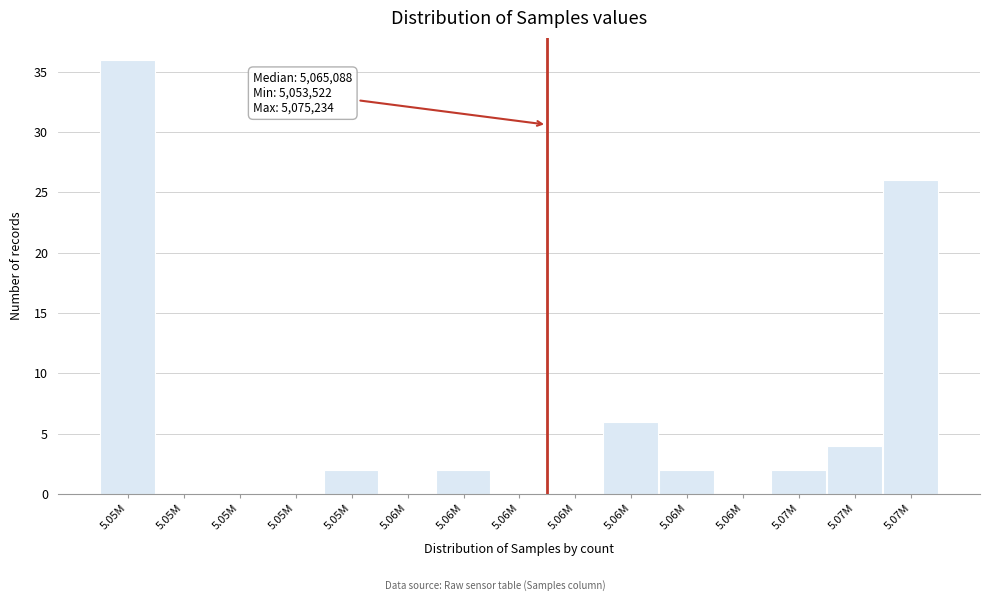

How many distinct data groups are displayed?

1